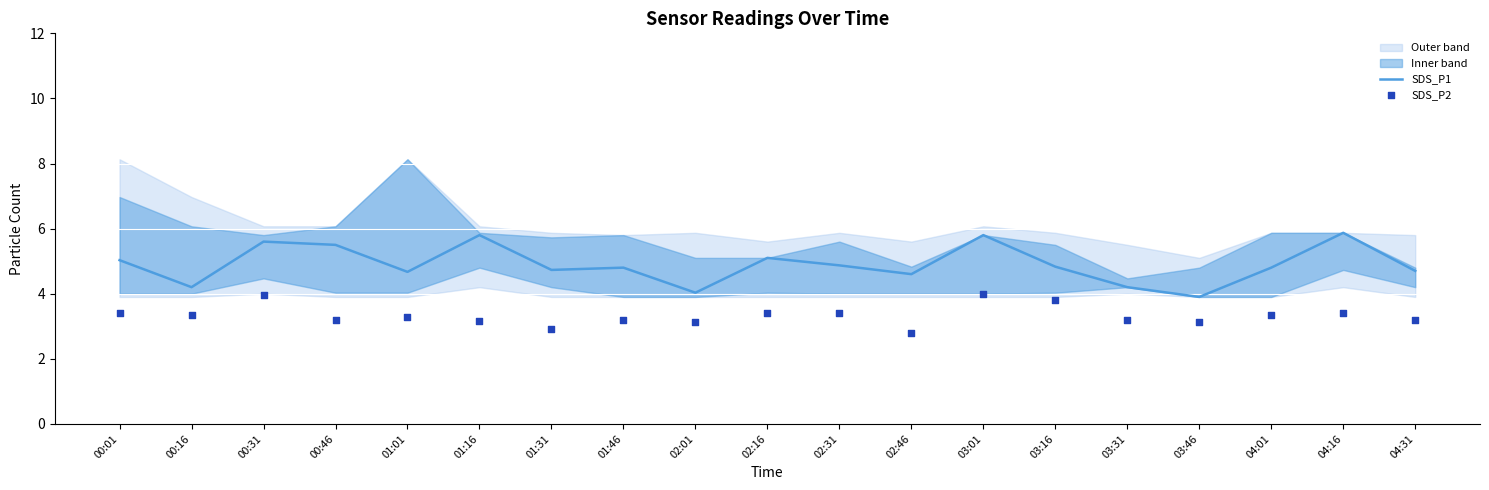

At which category is the sum across all series the highest?

03:01